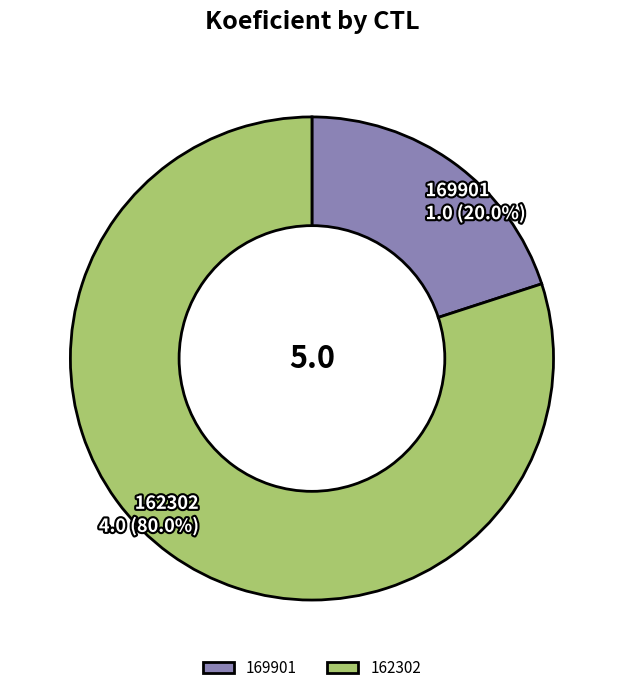

How many slices are in this pie chart?

2